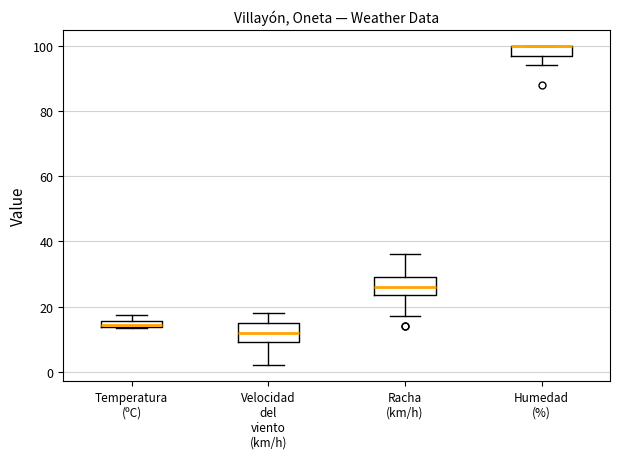

Where is the upper edge of the box for Velocidad del viento (km/h) on the y-axis? The values are not printed on the chart, so give them approximately, as read against the axis.

16